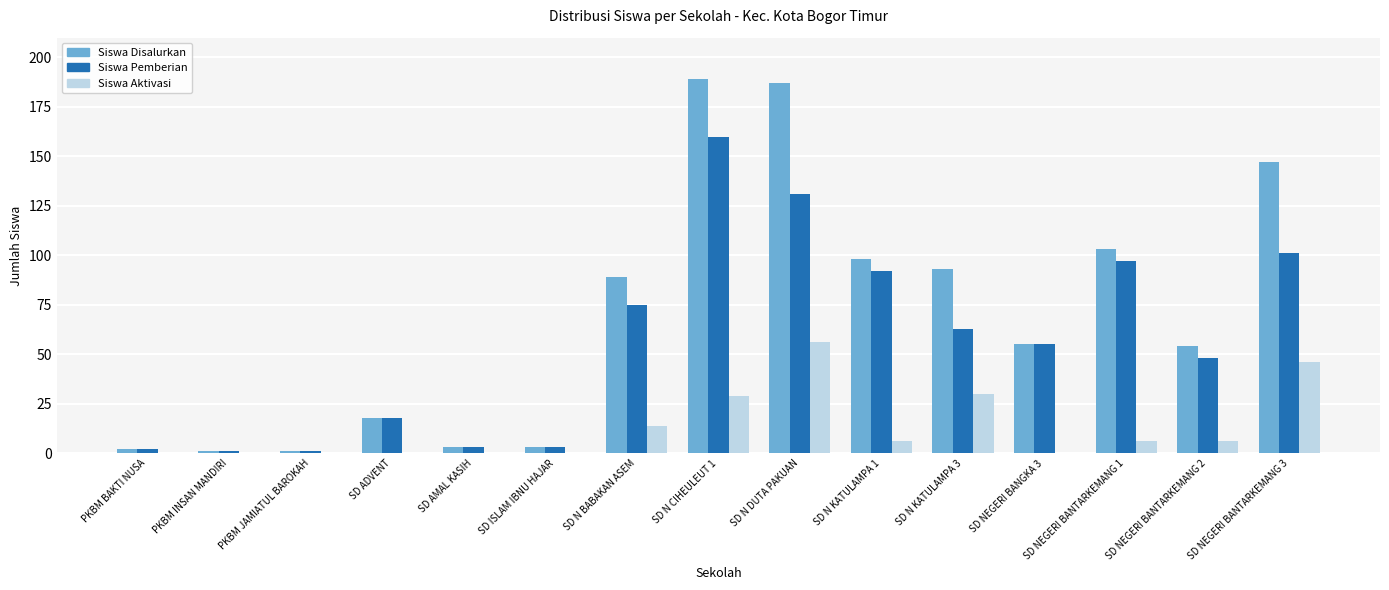

Which label corresponds to the largest value in the chart?

SD N CIHEULEUT 1